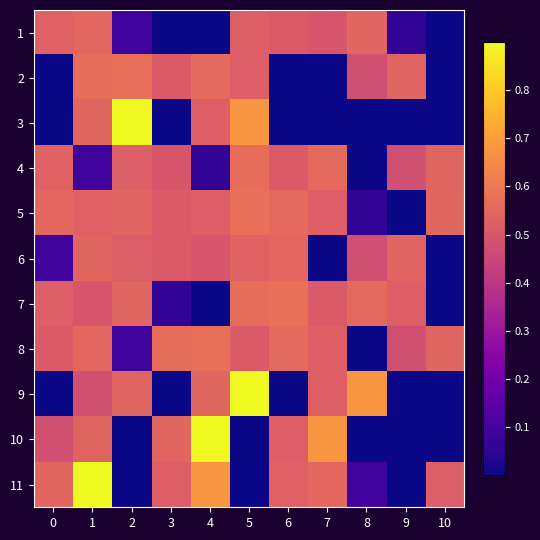

Reading left to right, what are all the values shown in this chart?

1: 0=0.5	1=0.6	2=0.1	3=0.0	4=0.0	5=0.5	6=0.5	7=0.5	8=0.5	9=0.1	10=0.0
2: 0=0.0	1=0.6	2=0.6	3=0.5	4=0.6	5=0.5	6=0.0	7=0.0	8=0.5	9=0.5	10=0.0
3: 0=0.0	1=0.5	2=1.0	3=0.0	4=0.5	5=0.7	6=0.0	7=0.0	8=0.0	9=0.0	10=0.0
4: 0=0.5	1=0.1	2=0.5	3=0.5	4=0.1	5=0.6	6=0.5	7=0.6	8=0.0	9=0.5	10=0.5
5: 0=0.6	1=0.5	2=0.5	3=0.5	4=0.5	5=0.6	6=0.6	7=0.5	8=0.1	9=0.0	10=0.5
6: 0=0.1	1=0.5	2=0.5	3=0.5	4=0.5	5=0.5	6=0.6	7=0.0	8=0.5	9=0.5	10=0.0
7: 0=0.5	1=0.5	2=0.5	3=0.1	4=0.0	5=0.6	6=0.6	7=0.5	8=0.6	9=0.5	10=0.0
8: 0=0.5	1=0.6	2=0.1	3=0.6	4=0.6	5=0.5	6=0.6	7=0.5	8=0.0	9=0.5	10=0.5
9: 0=0.0	1=0.5	2=0.5	3=0.0	4=0.5	5=1.0	6=0.0	7=0.5	8=0.7	9=0.0	10=0.0
10: 0=0.5	1=0.5	2=0.0	3=0.5	4=1.0	5=0.0	6=0.5	7=0.7	8=0.0	9=0.0	10=0.0
11: 0=0.5	1=1.0	2=0.0	3=0.5	4=0.7	5=0.0	6=0.5	7=0.6	8=0.1	9=0.0	10=0.5